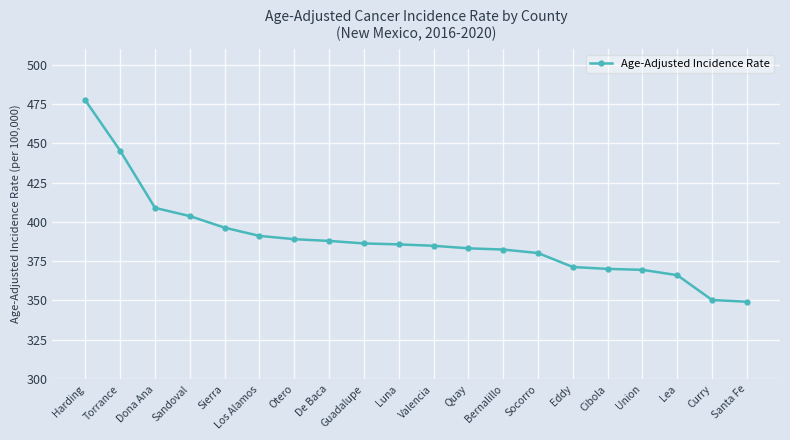

At which label is the value closest to 413?

Dona Ana